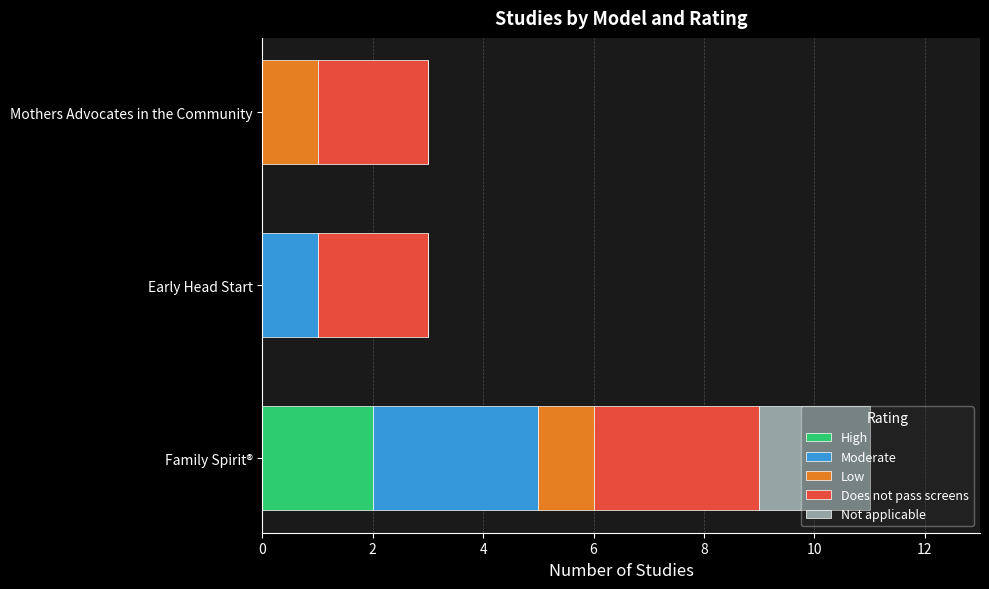

At which category is the sum across all series the highest?

Family Spirit®